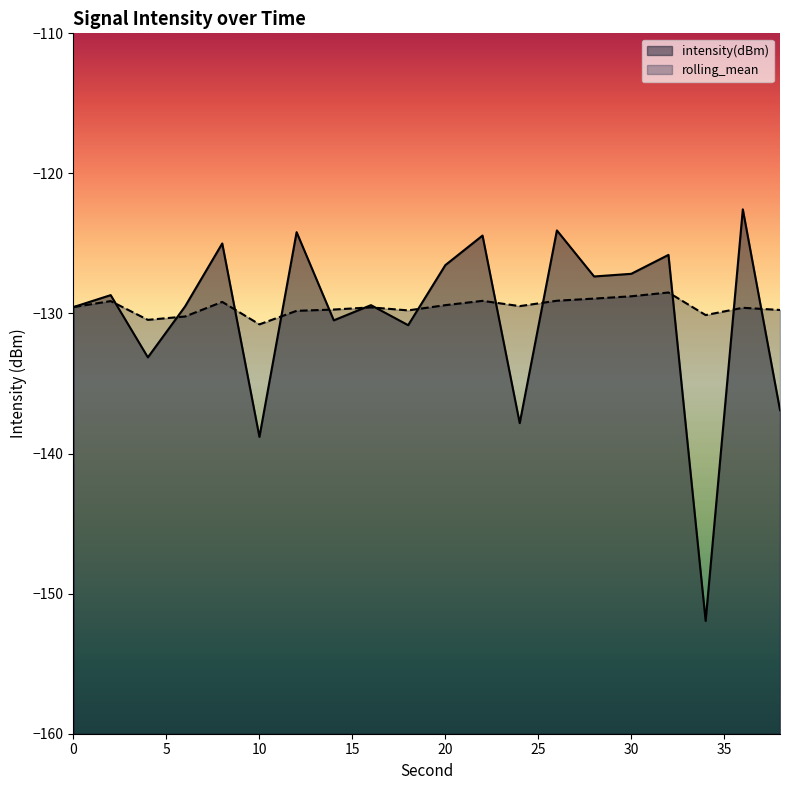

Between 20 and 22, which series saw the biggest shift?

intensity(dBm)